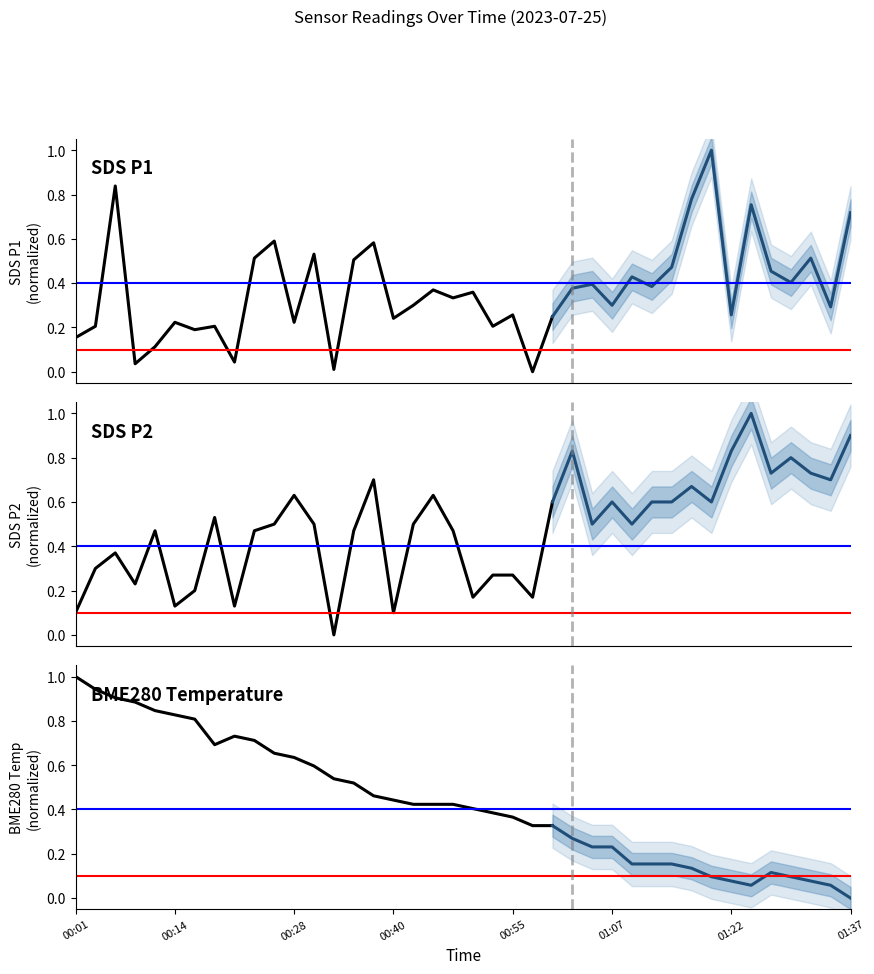

What is the difference between the highest and lowest values at 13?

0.5